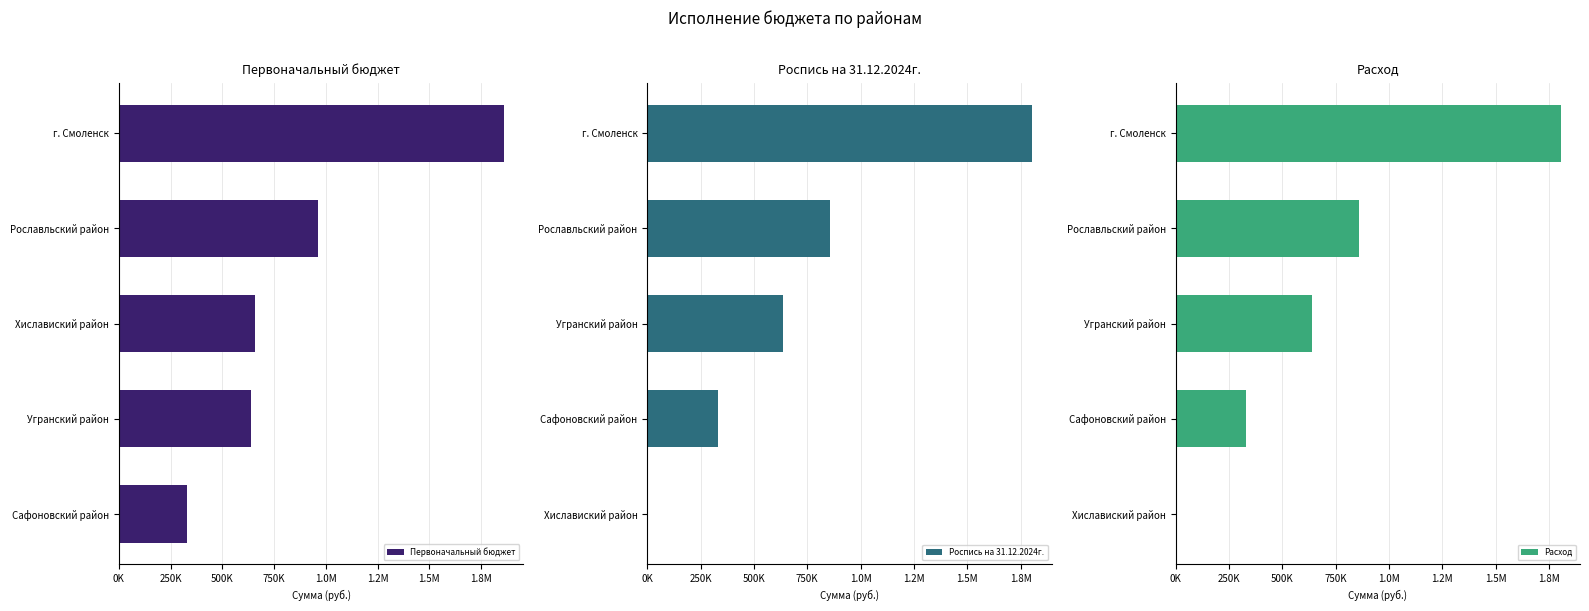

How many data points in Расход are less than 638000?

2